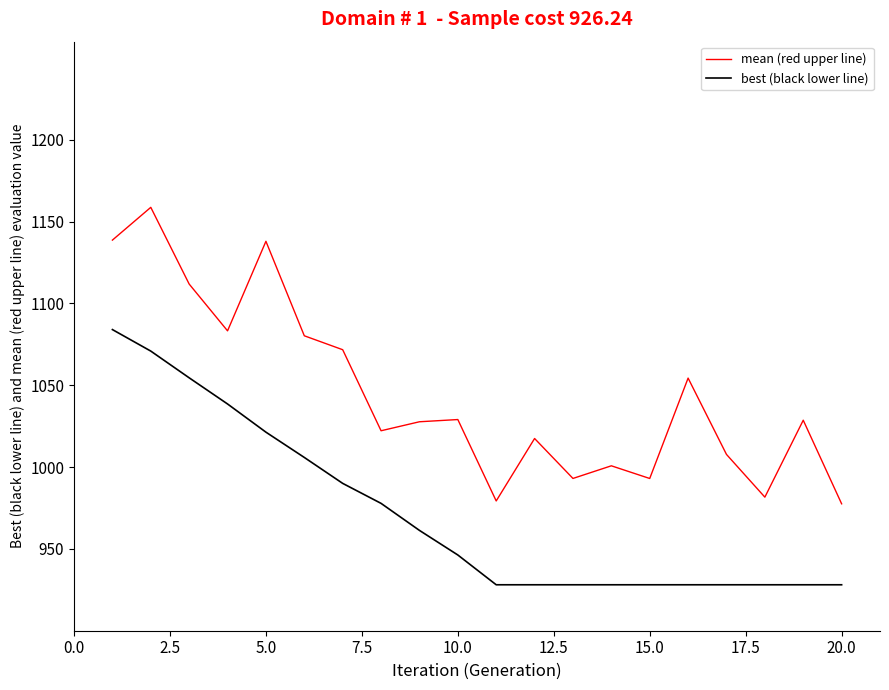

True or false: mean (red upper line) and best (black lower line) intersect in this chart.

False